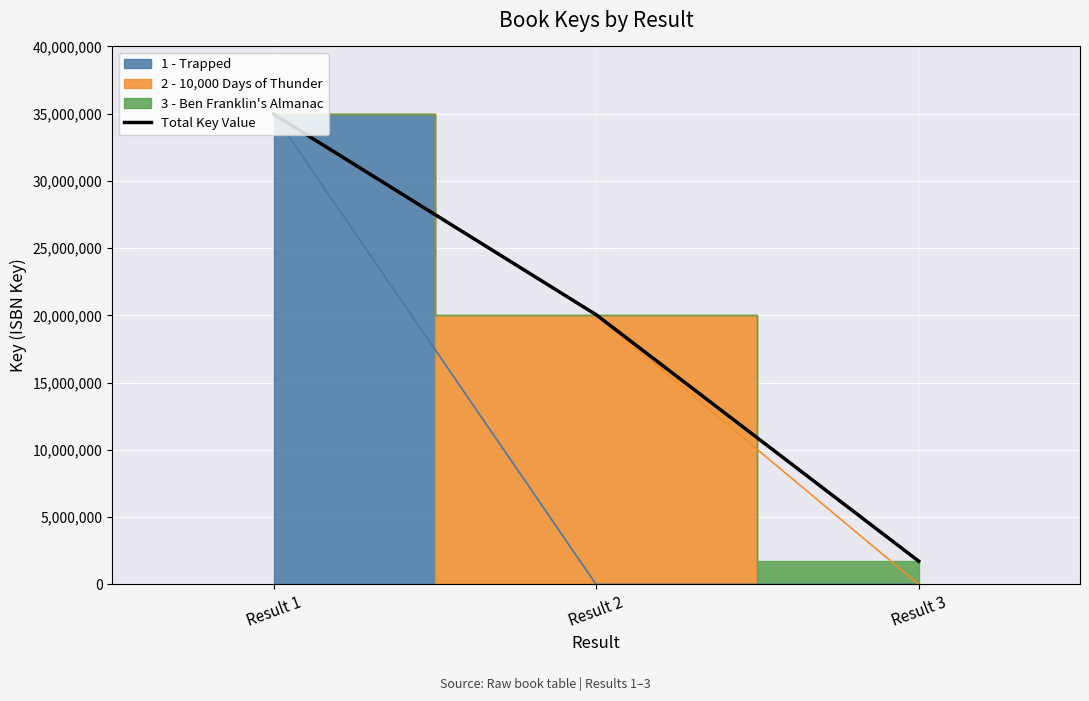

Which label corresponds to the smallest value in the chart?

Result 3